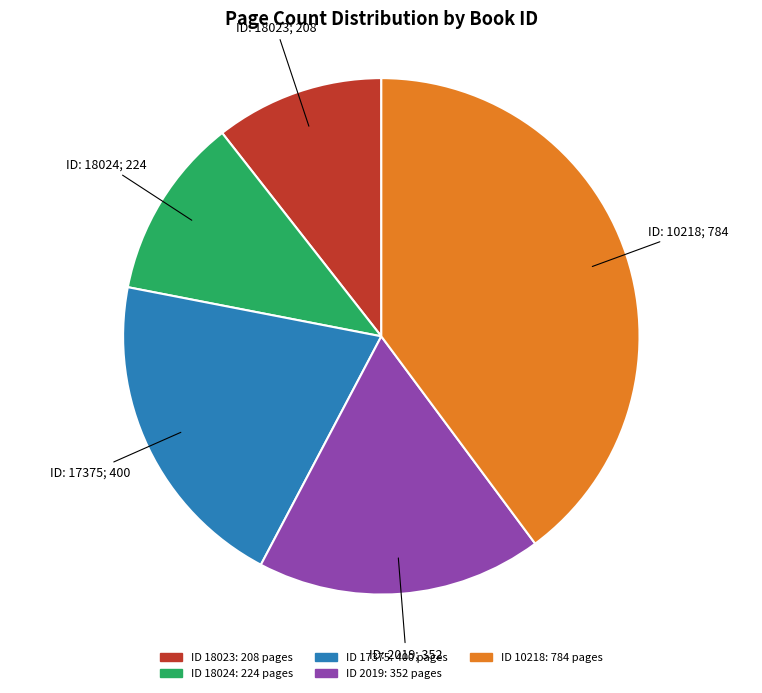

Is there any slice that represents more than half of the pie?

No